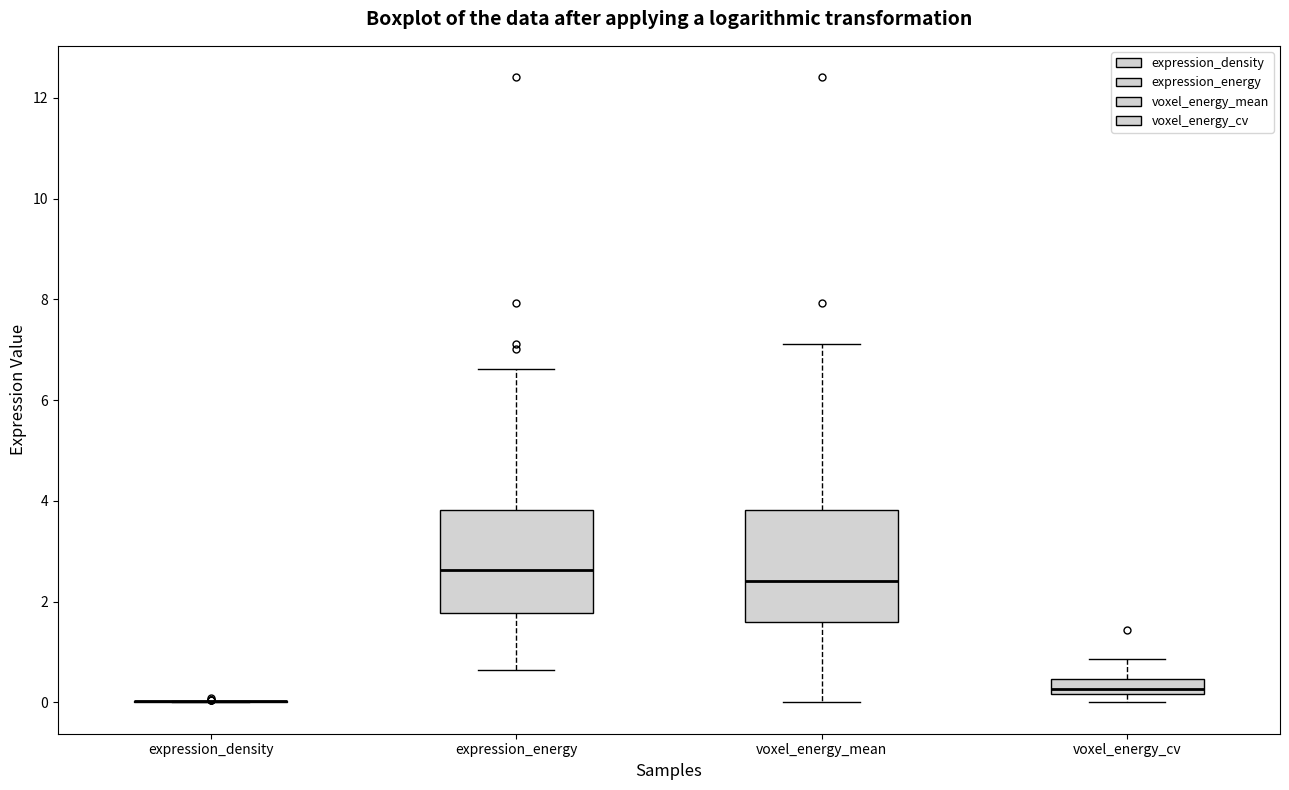

Reading left to right, transcribe this box plot: for each box, give where its median line is, the range the box spans, and where its two whiskers end, as read against the y-axis. The values are not printed on the chart, so give them approximately, as read against the axis.

expression_density: box collapsed to a line at 0.0, whiskers 0.0 to 0.0
expression_energy: median 2.6, box 1.8 to 3.8, whiskers 0.6 to 6.6
voxel_energy_mean: median 2.4, box 1.6 to 3.8, whiskers 0.0 to 7.2
voxel_energy_cv: median 0.2 (just above the box's lower edge), box 0.2 to 0.4, whiskers 0.0 to 0.8